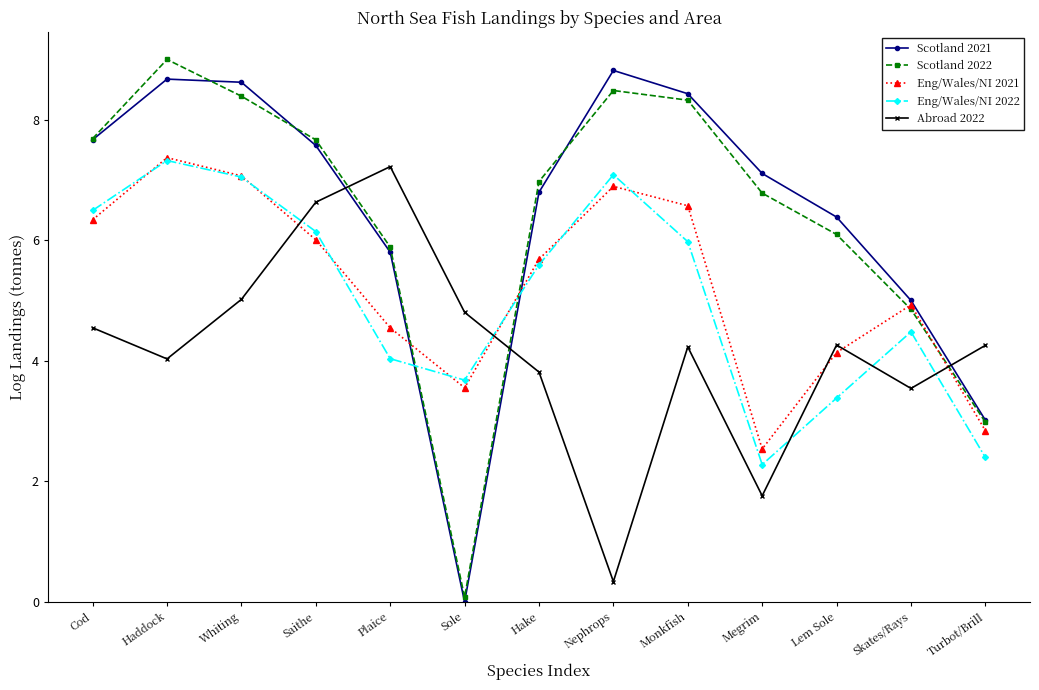

What is the total value across all series at Hake?

28.9